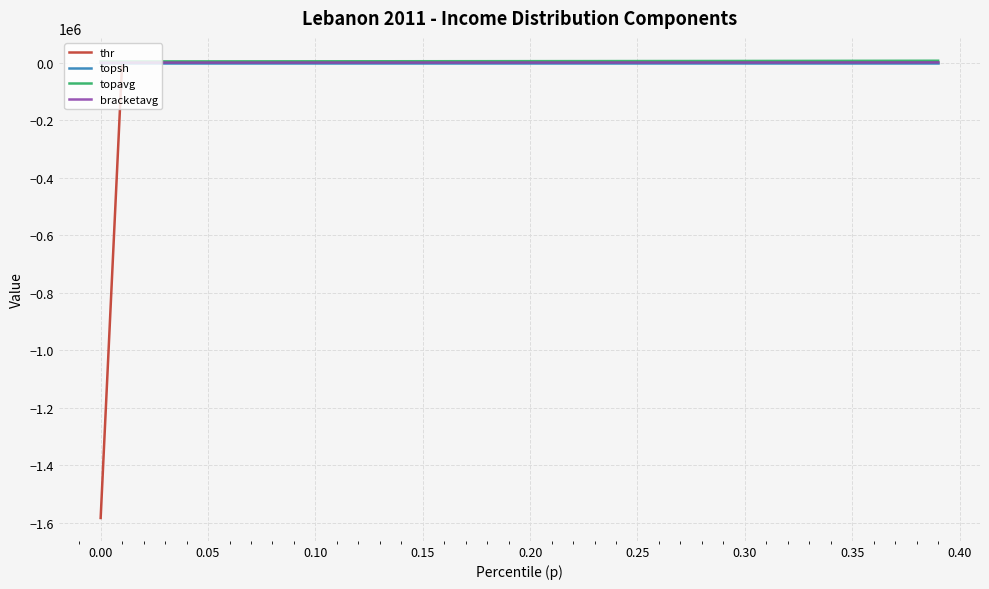

What are all the series names shown in the legend?

thr, topsh, topavg, bracketavg